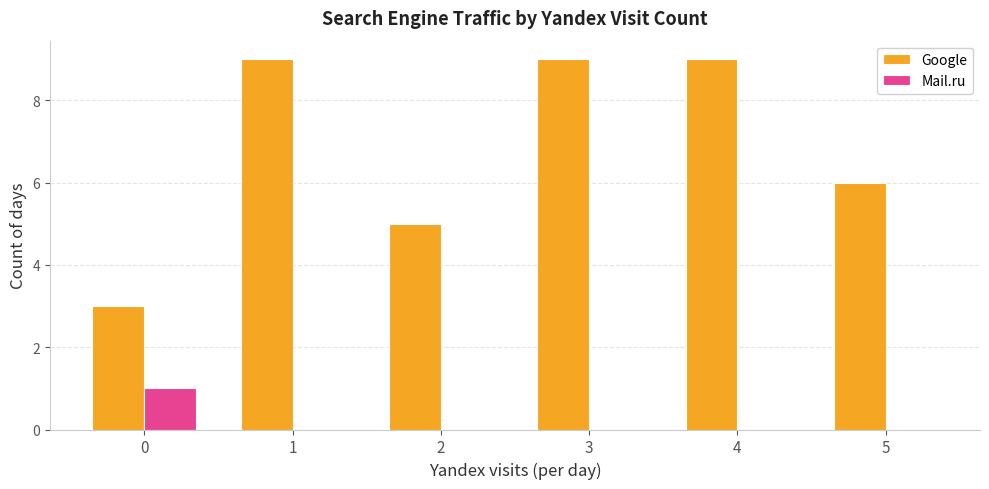

The Google series shows 9 at 4. True or false?

True